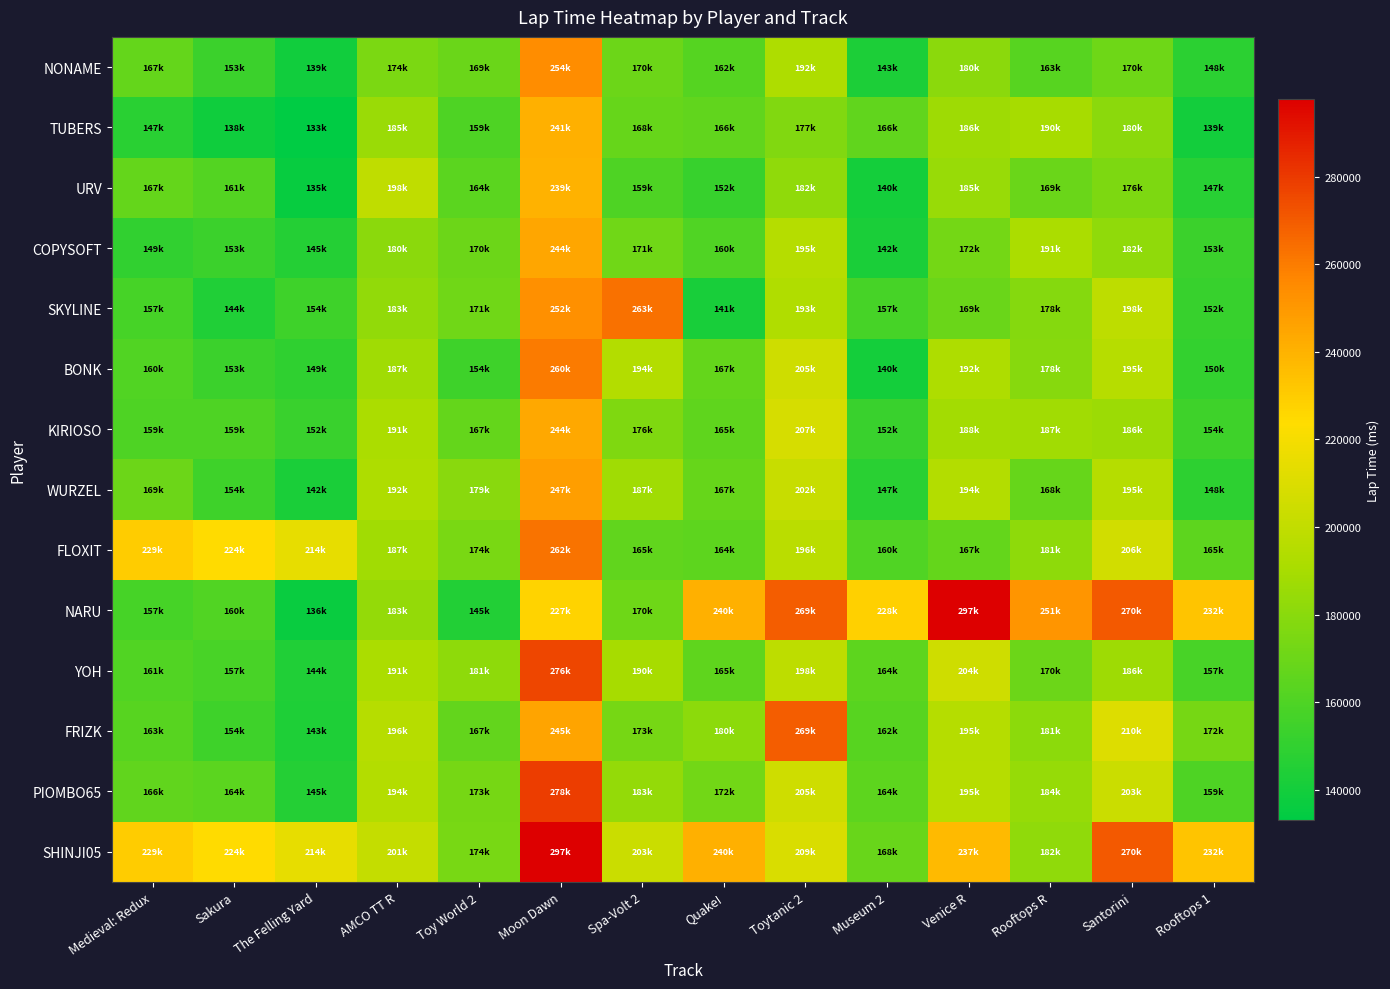

At Spa-Volt 2, list the series in order from largest to smallest.

SKYLINE, SHINJI05, BONK, YOH, WURZEL, PIOMBO65, KIRIOSO, FRIZK, COPYSOFT, NARU, NONAME, TUBERS, FLOXIT, URV